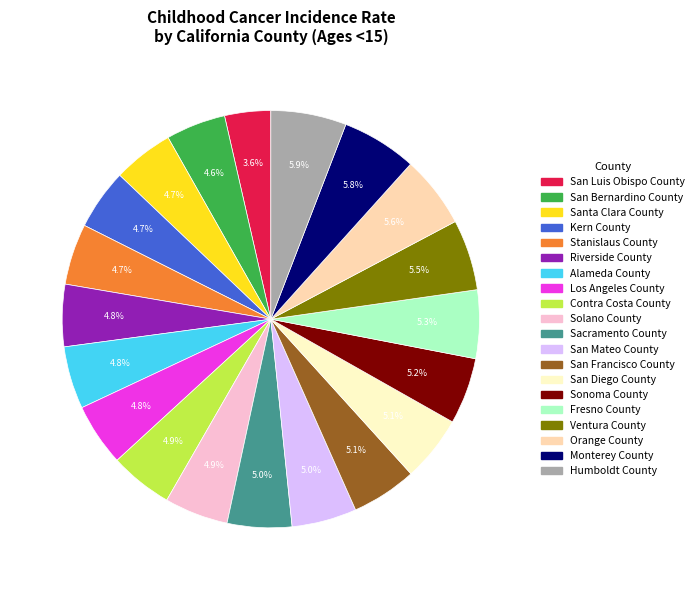

Which category has the smallest portion of the pie?

San Luis Obispo County